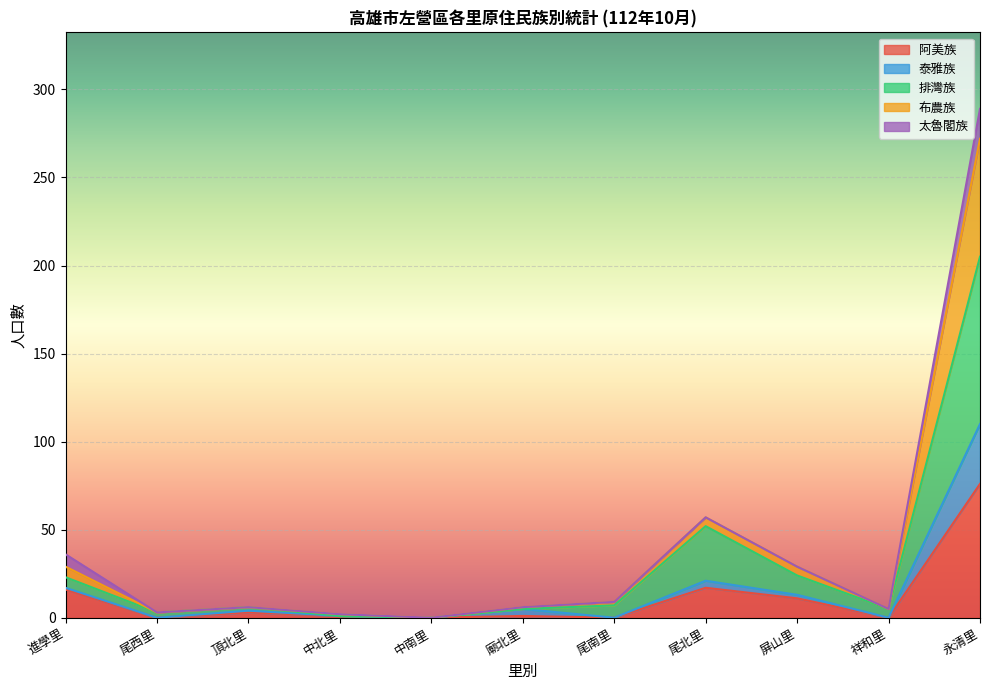

True or false: 排灣族 and 布農族 cross at least once.

False